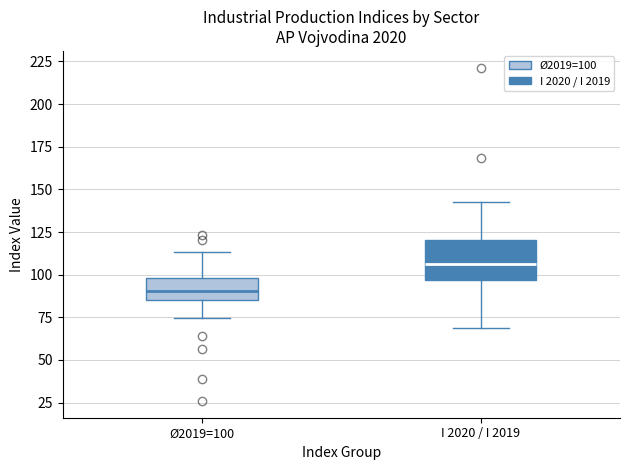

Which box has the lowest median line?

Ø2019=100